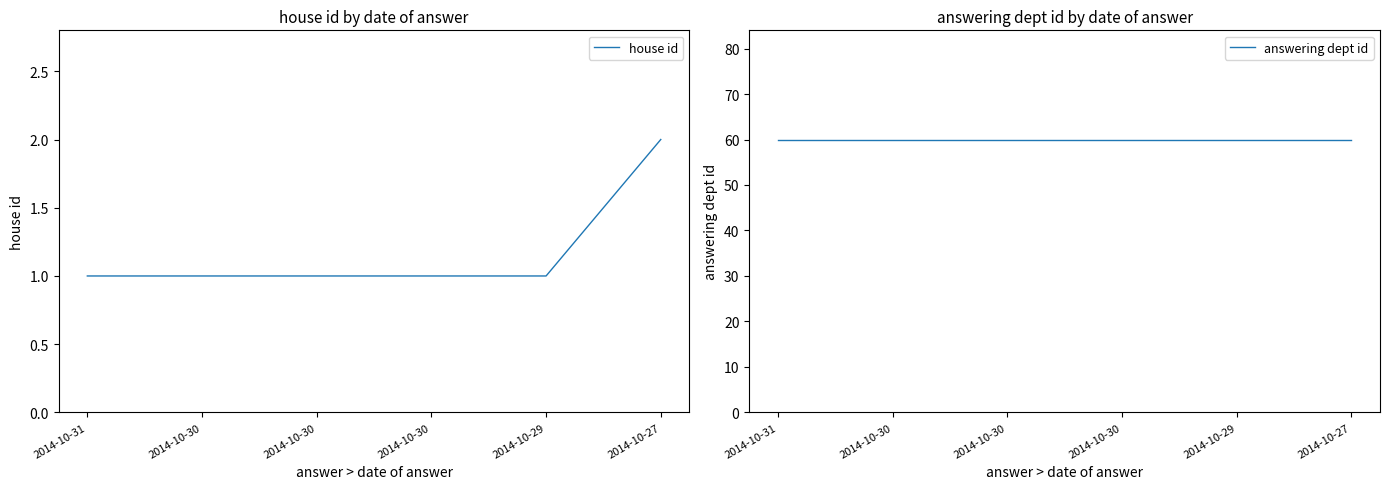

Is it true that answering dept id equals 60 at 2014-10-27?

True